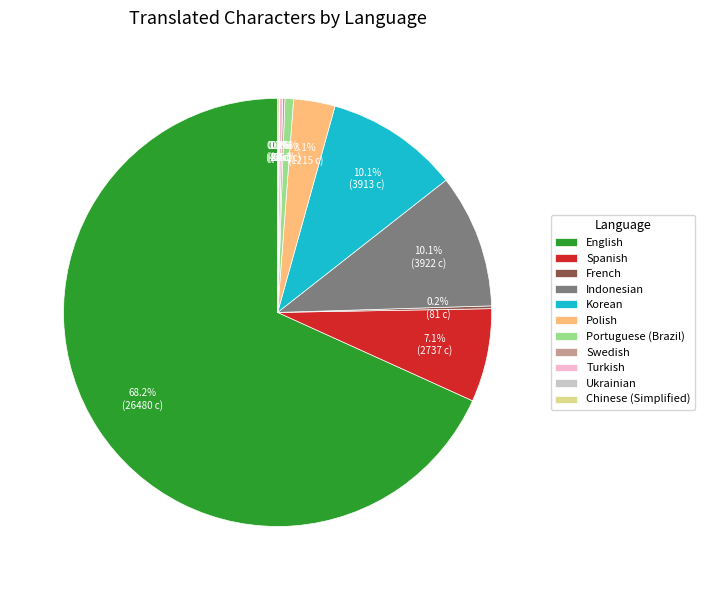

Which slice is the largest?

English